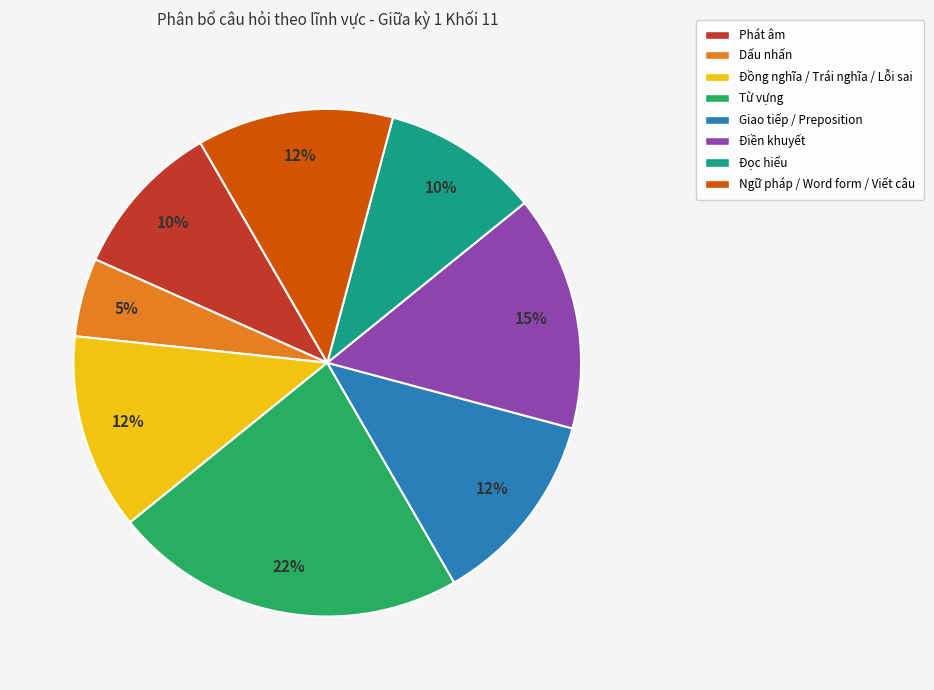

Do Đồng nghĩa / Trái nghĩa / Lỗi sai and Dấu nhấn together represent more than half of the pie?

No